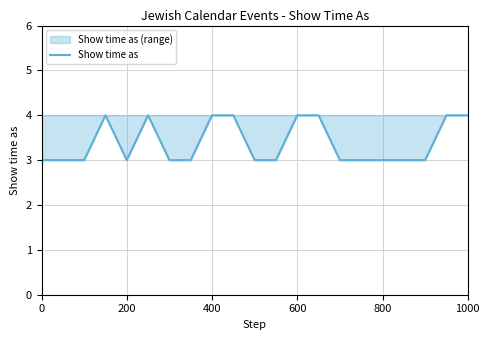

What is the smallest value displayed?

3